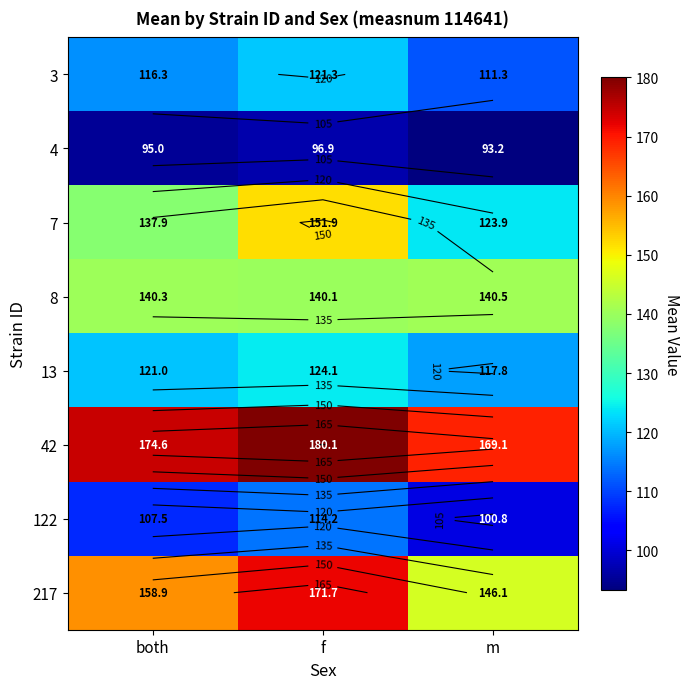

Where is 13 nearest to the value 120?

both